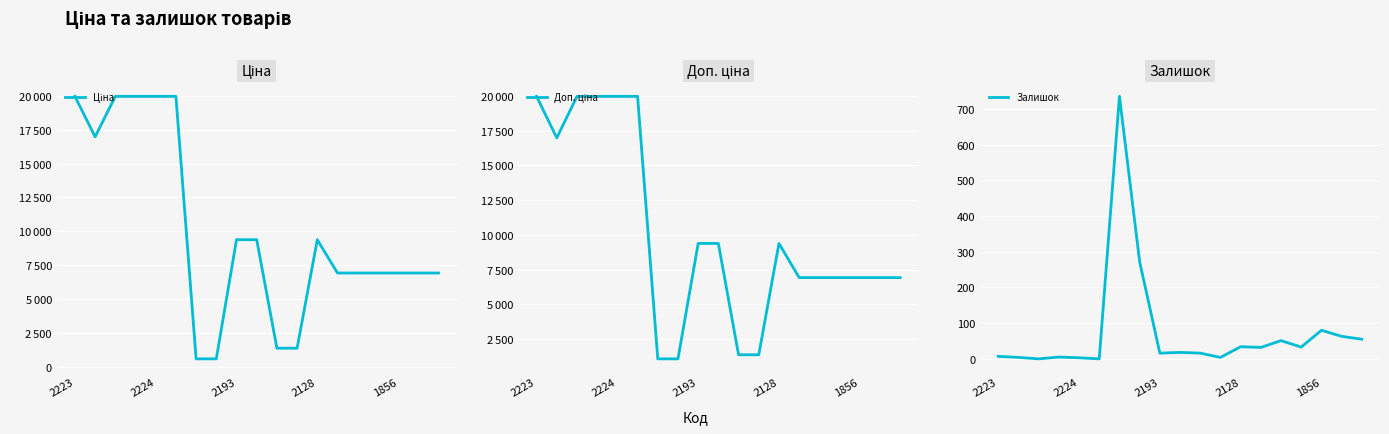

Is it true that Залишок equals 16.0 at 10?

True